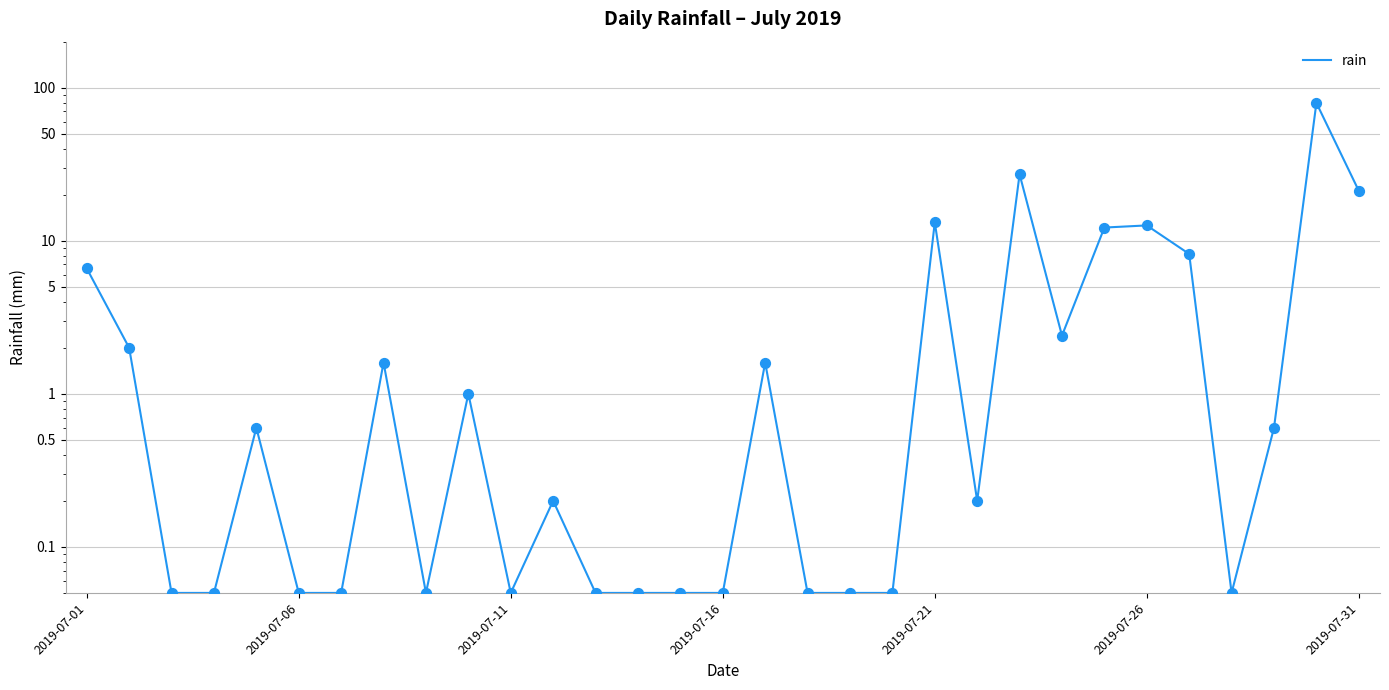

Between 15 and 2019-07-16, which is larger?

15